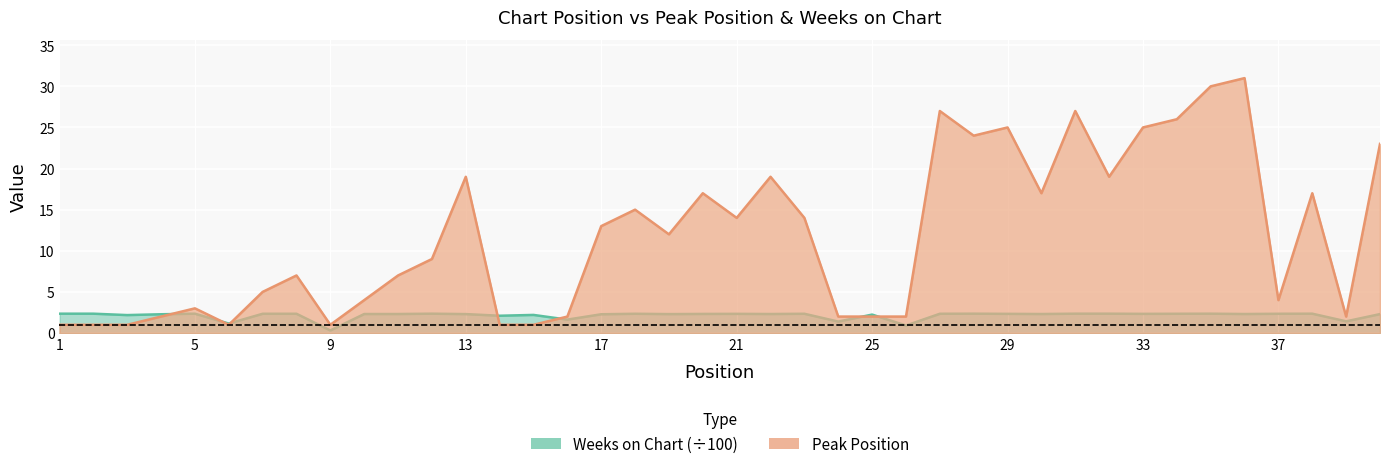

What is the approximate value of Weeks on Chart at 12?

2.4